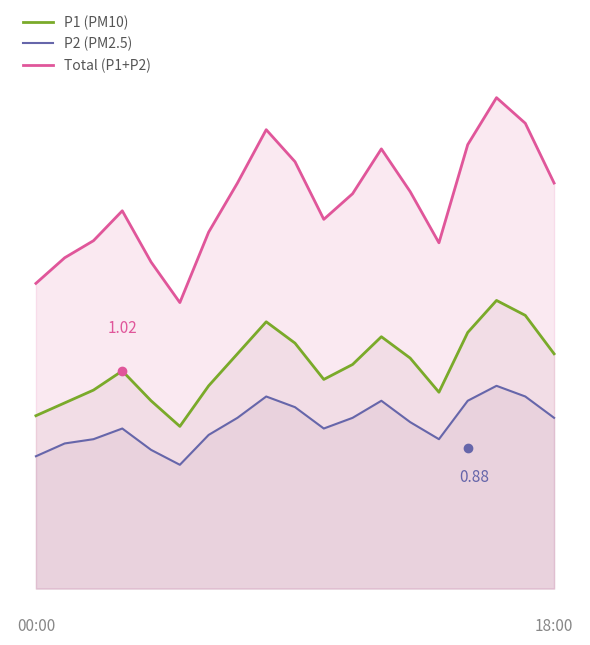

Which series has the largest total across all categories?

Total (P1+P2)